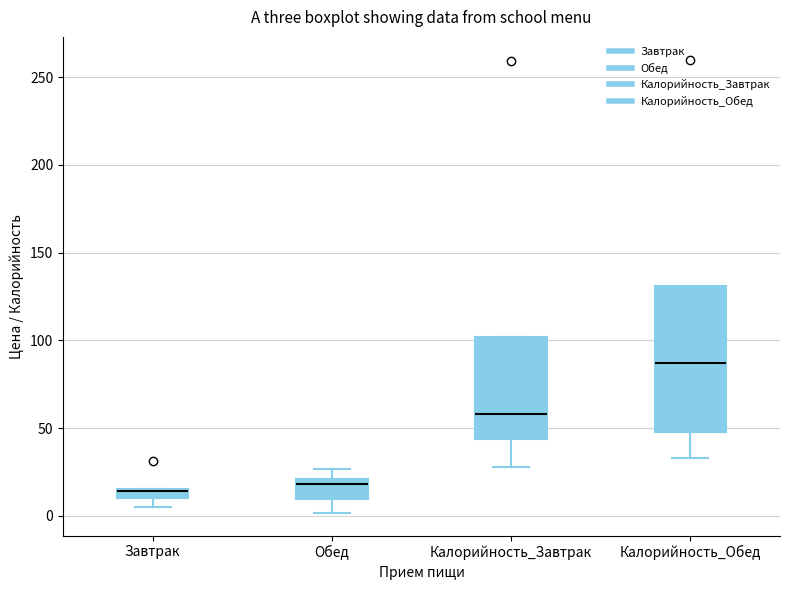

Where is the lower edge of the box for Калорийность_Завтрак on the y-axis? The values are not printed on the chart, so give them approximately, as read against the axis.

45